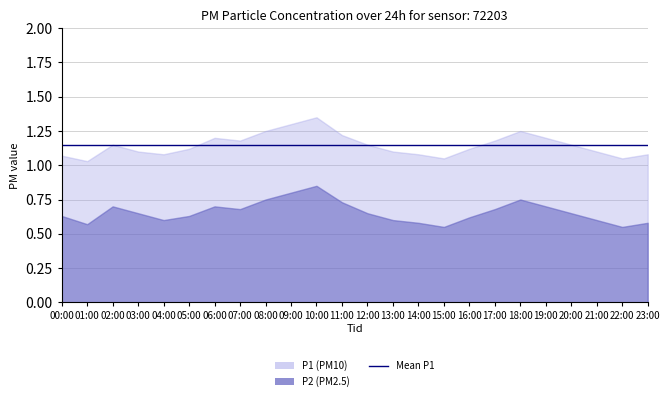

True or false: P1 has more than 1 points higher than both neighbors.

True